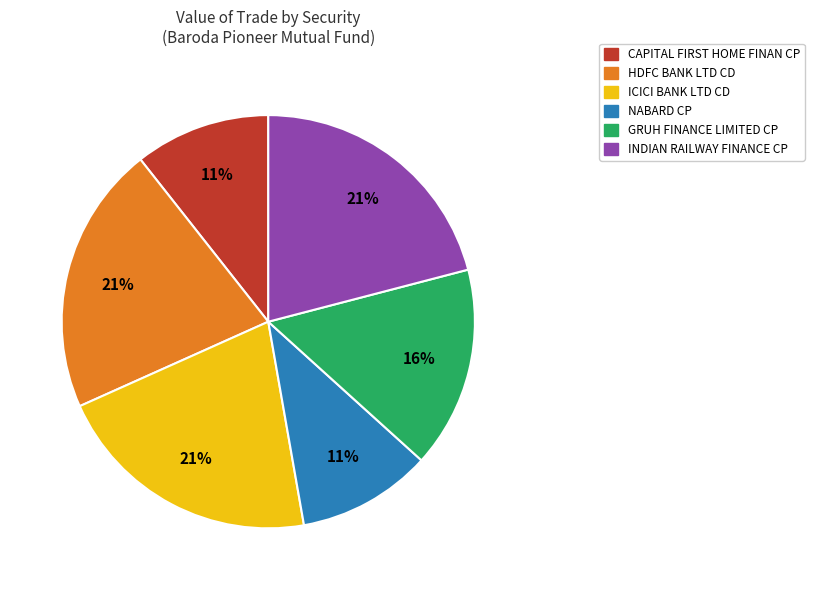

To the nearest percent, what is the average slice percentage?

17%